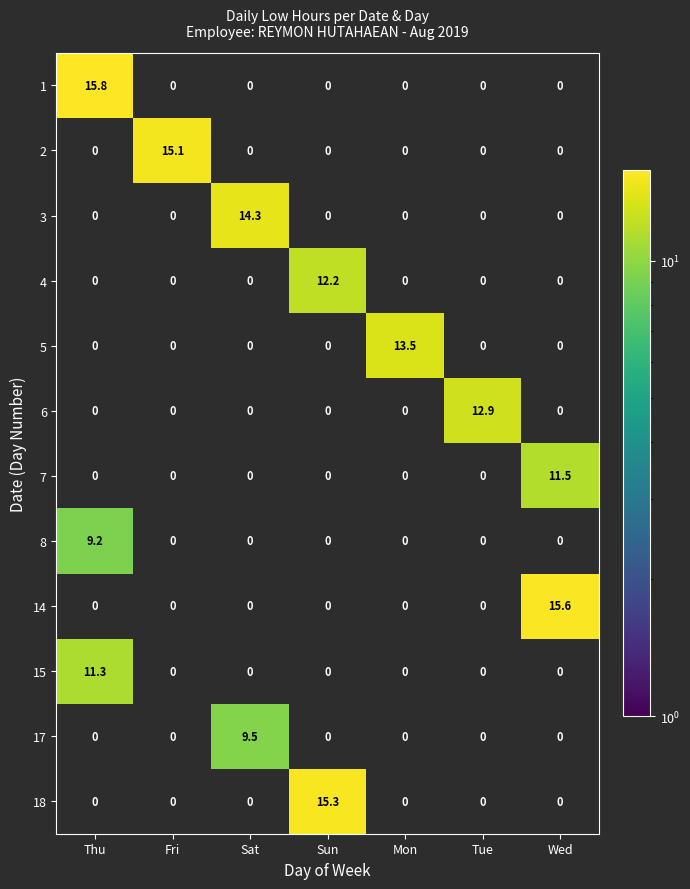

Rank the series by their maximum value, from lowest to highest.

8, 17, 15, 7, 4, 6, 5, 3, 2, 18, 14, 1